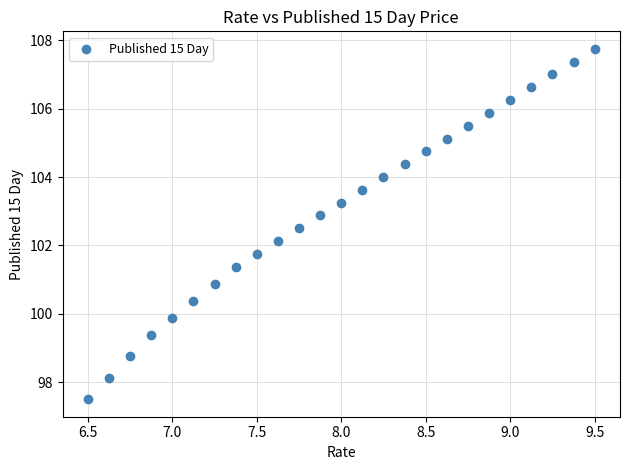

What is the range of X values (max minus min)?

3.0